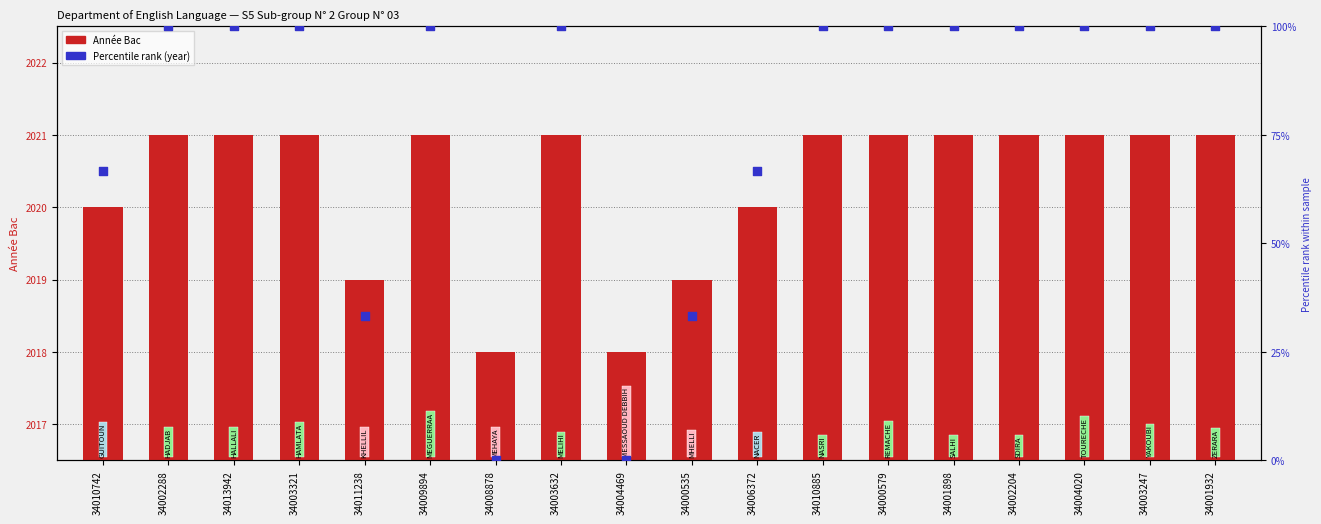

Which series reaches the maximum Y coordinate?

Année Bac